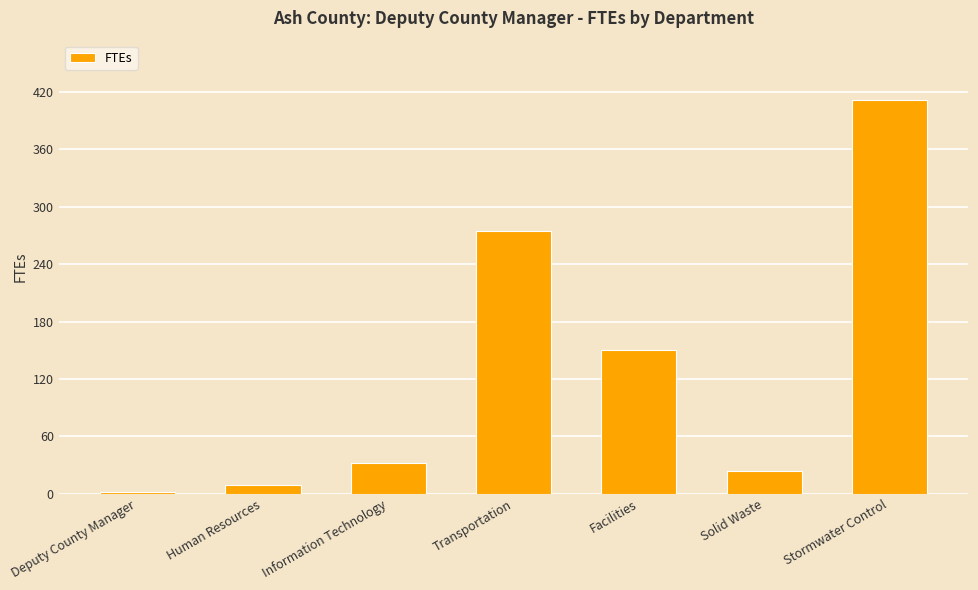

What is the difference between the values at Solid Waste and Human Resources?

15